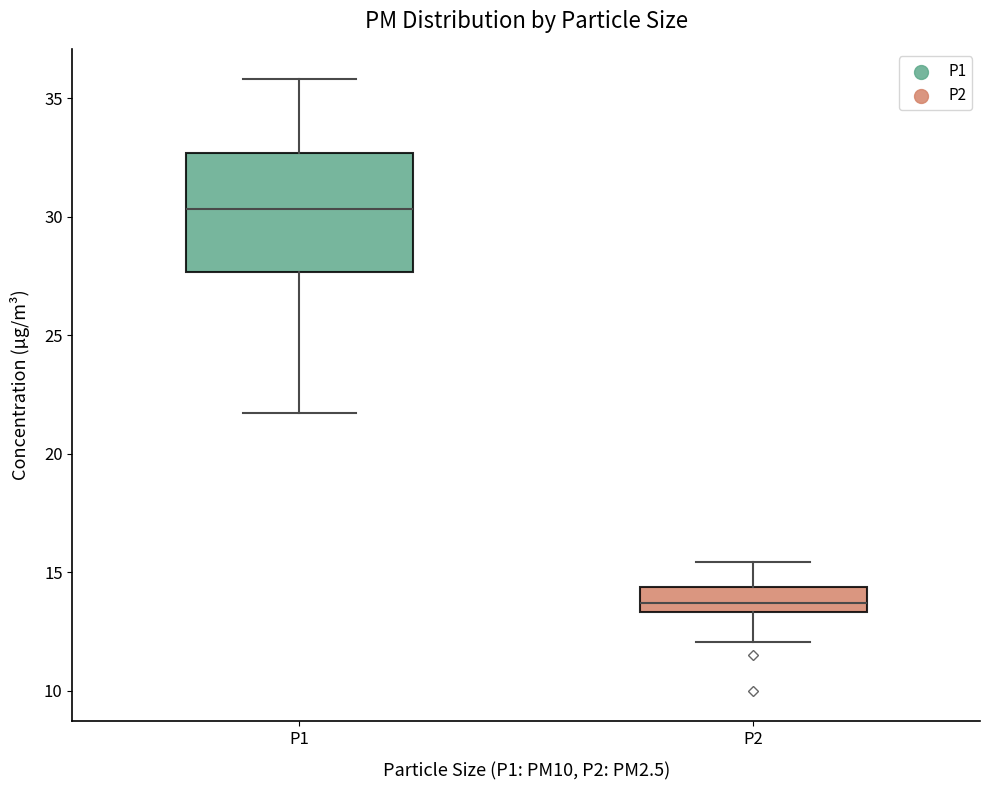

Which box is the tallest, from its lower edge to its upper edge?

P1